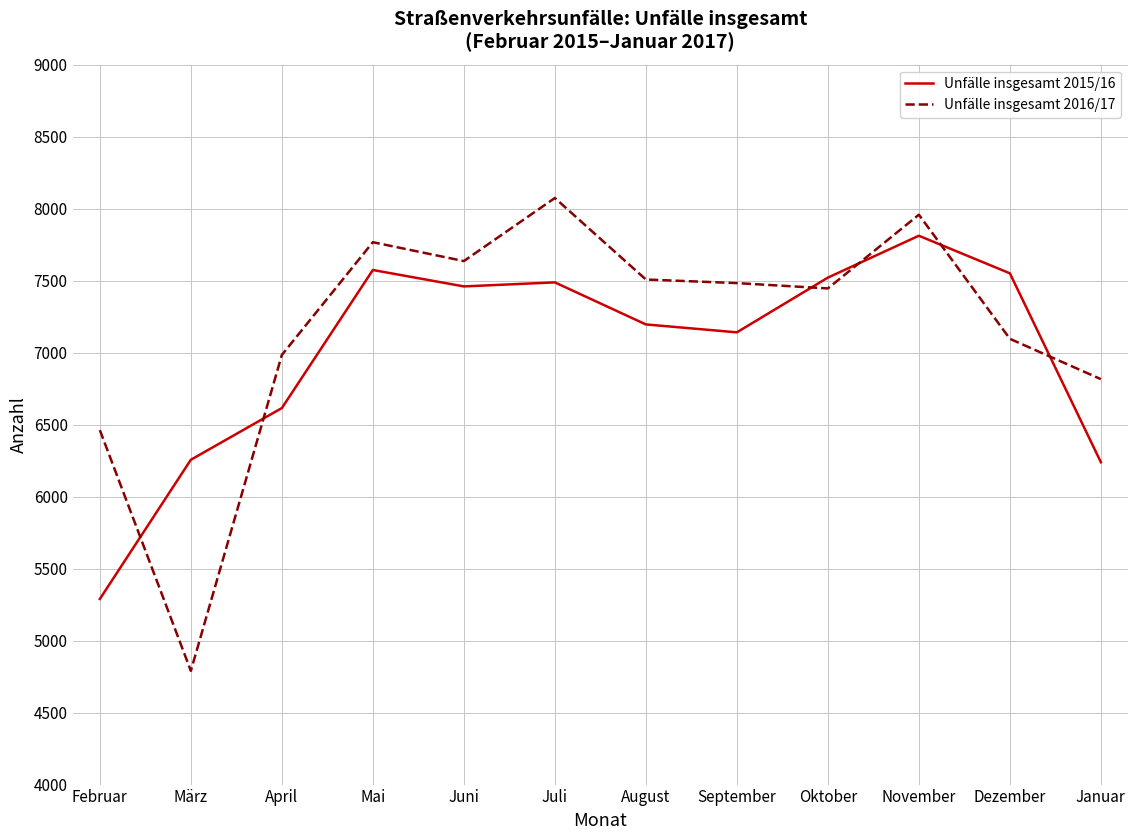

What is the spread (max minus min) of values at September?

342